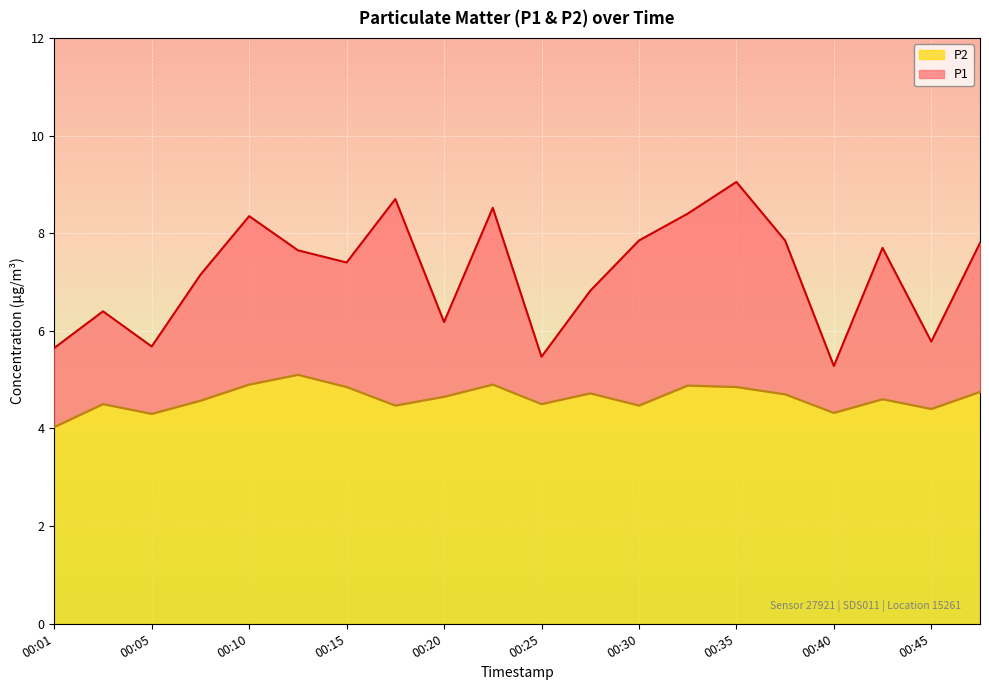

True or false: P1 has a value of 5.5 at 00:25.

True